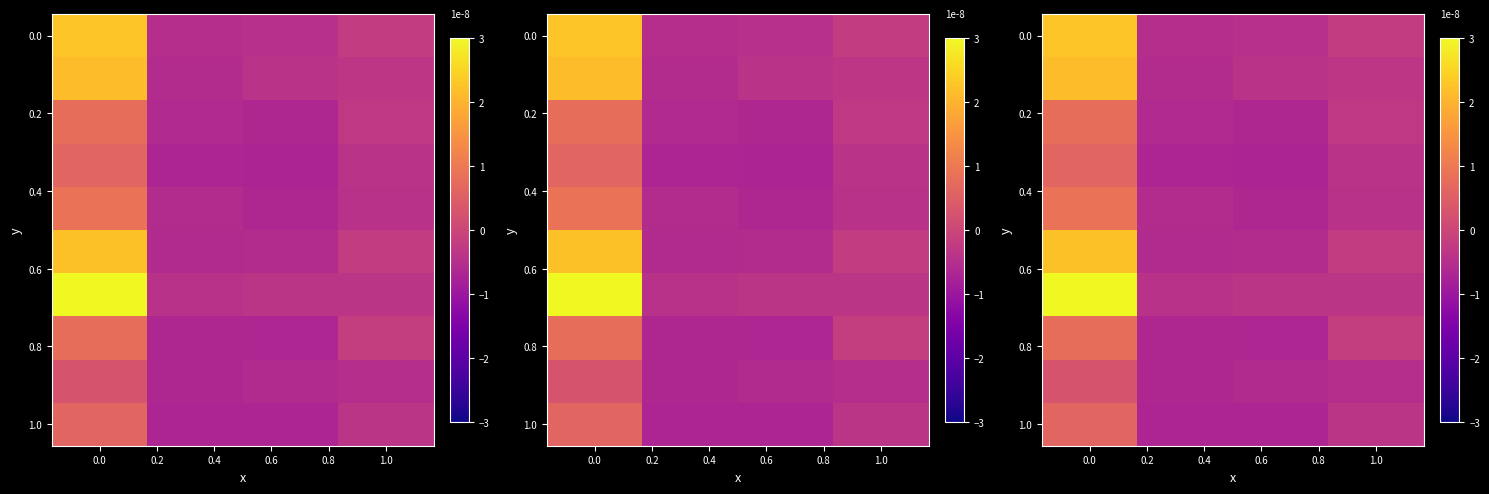

Count the number of categories in the chart.

4